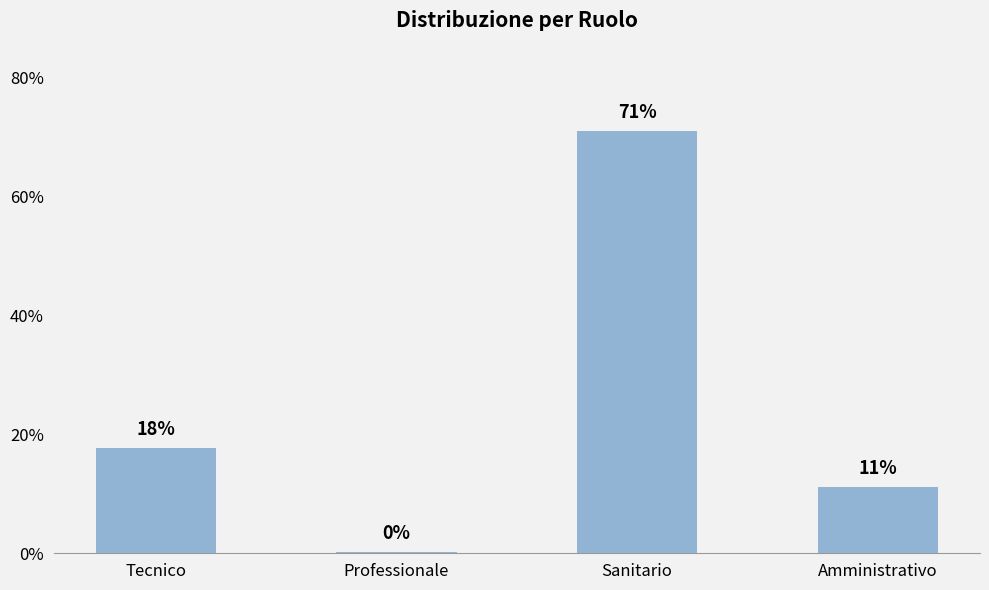

Which has a higher value, Amministrativo or Sanitario?

Sanitario